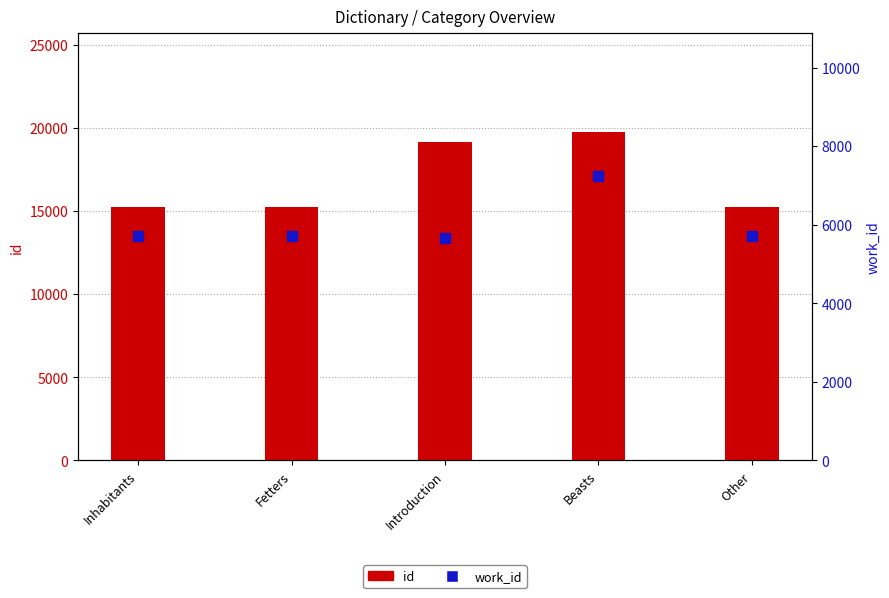

Which series has the largest Y range (max minus min)?

id